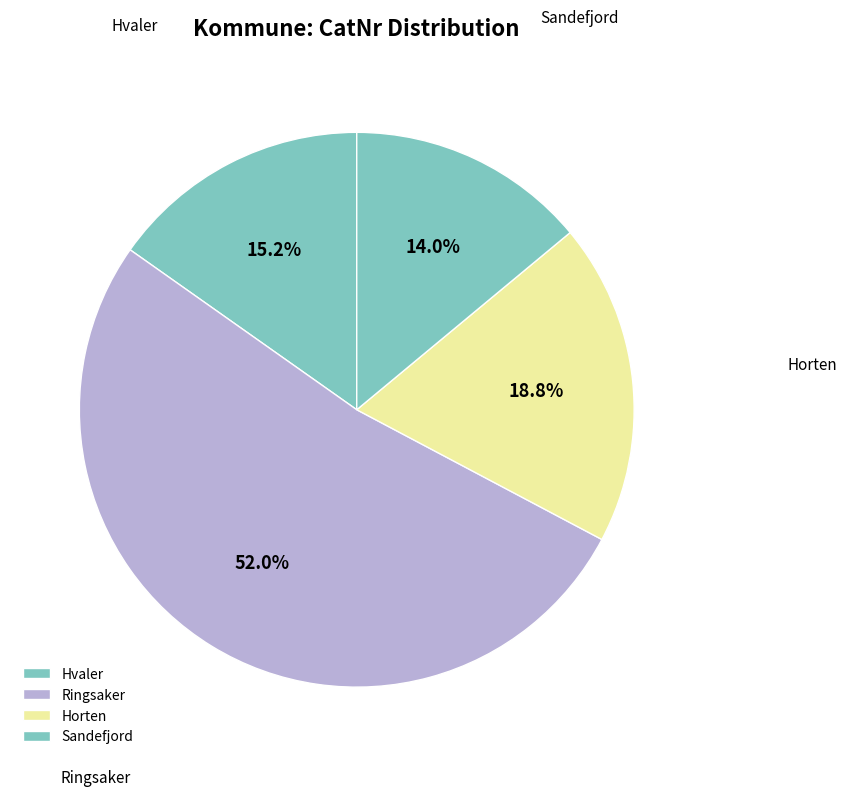

What percentage do Hvaler and Horten together represent?

34.0%